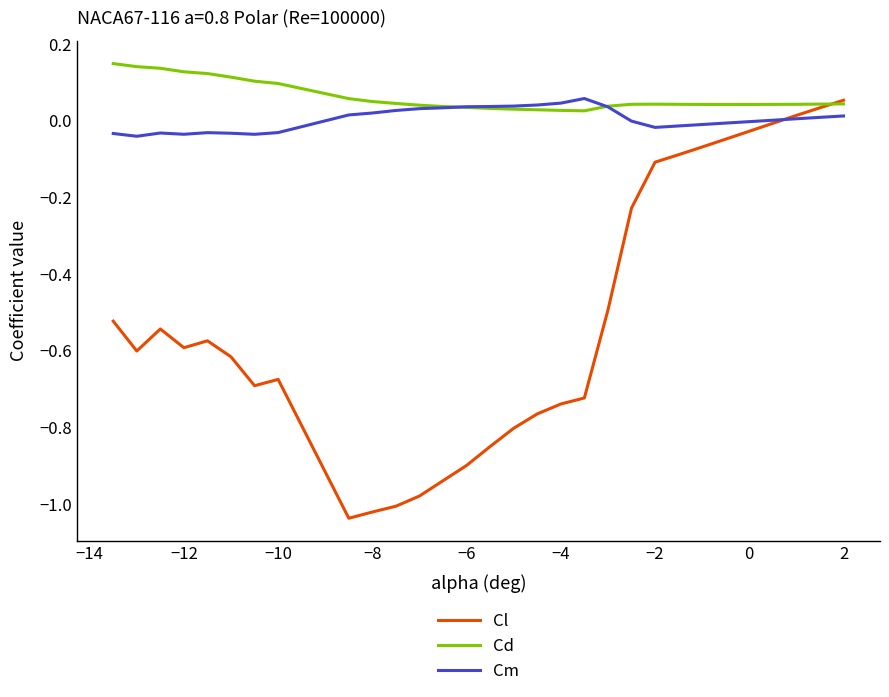

Which series has the widest spread of values?

Cl